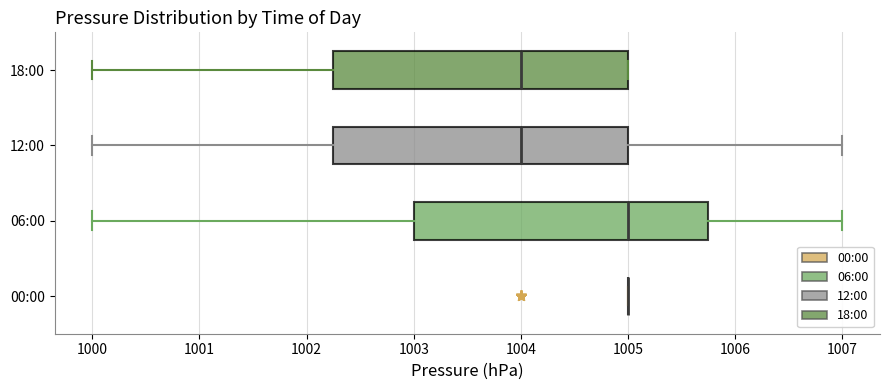

Where does the median line of the box for 18:00 sit on the x-axis? The values are not printed on the chart, so give them approximately, as read against the axis.

1004.0